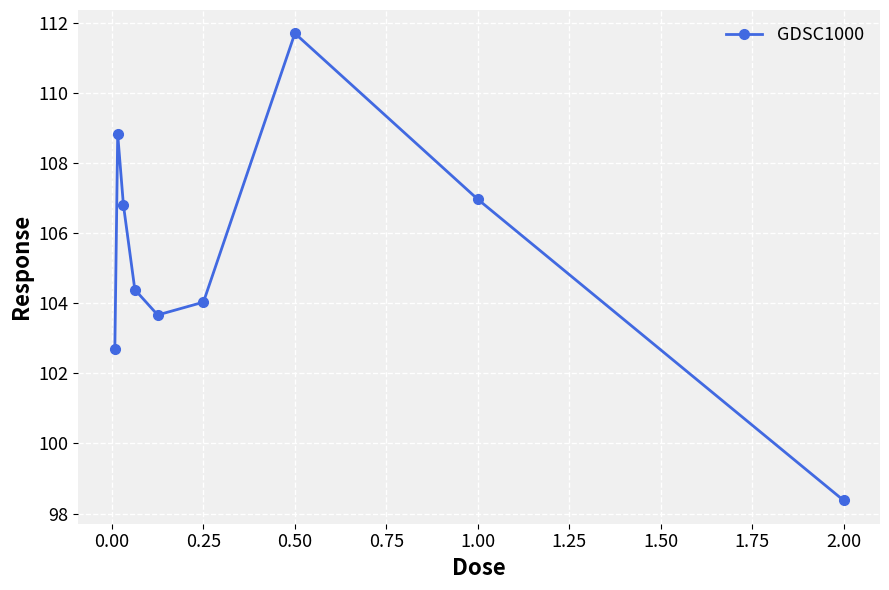

What is the average value?

105.3